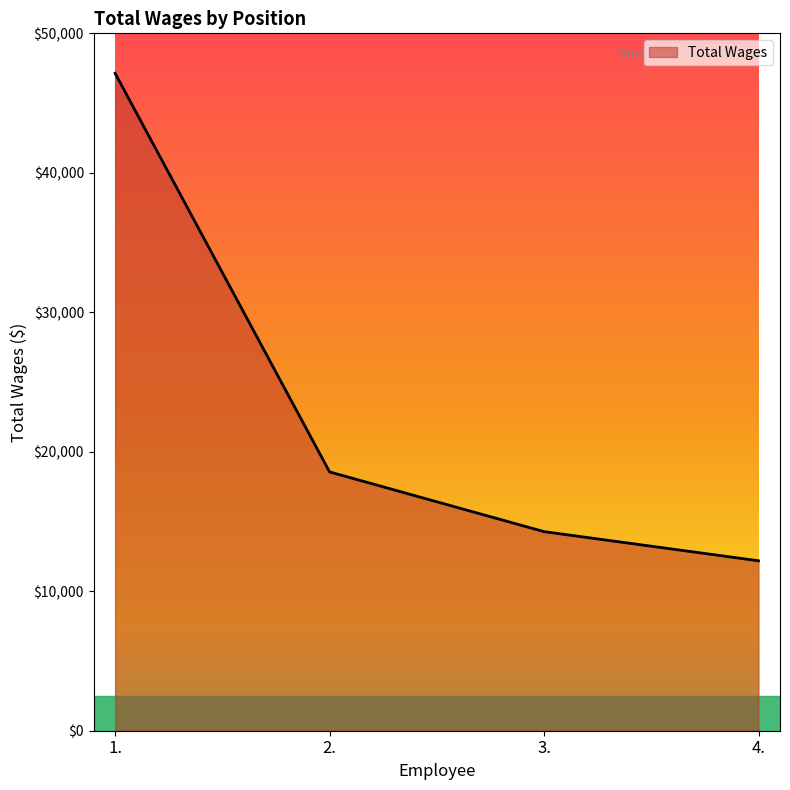

List the labels in order of value, largest first.

1., 2., 3., 4.